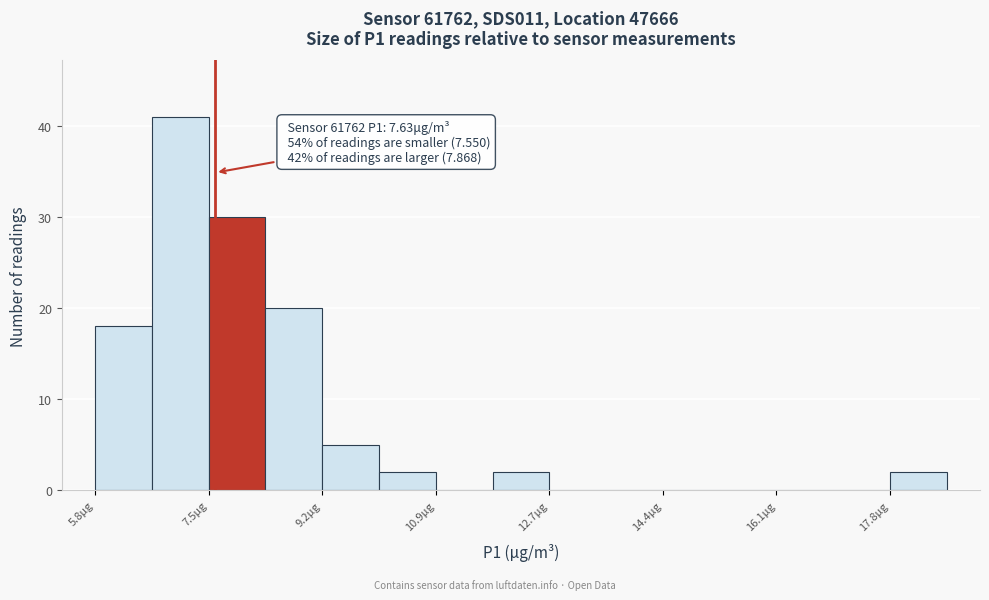

Which range on the x-axis has the tallest bar?

6.6 to 7.6